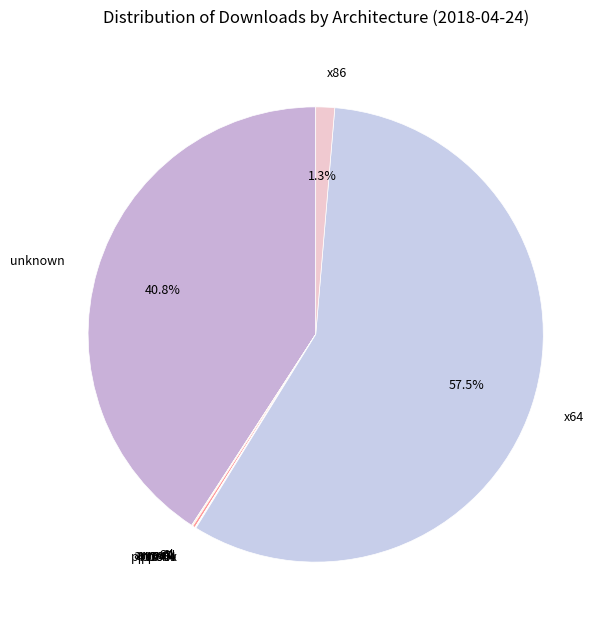

Which category has the biggest portion of the pie?

x64